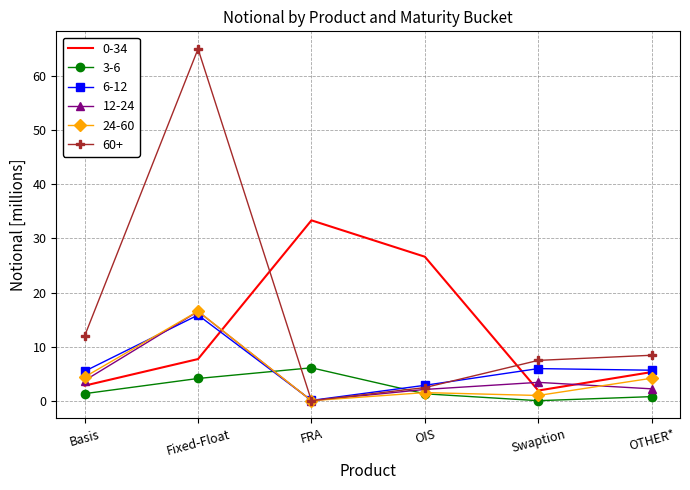

True or false: 0-34 and 3-6 intersect in this chart.

False